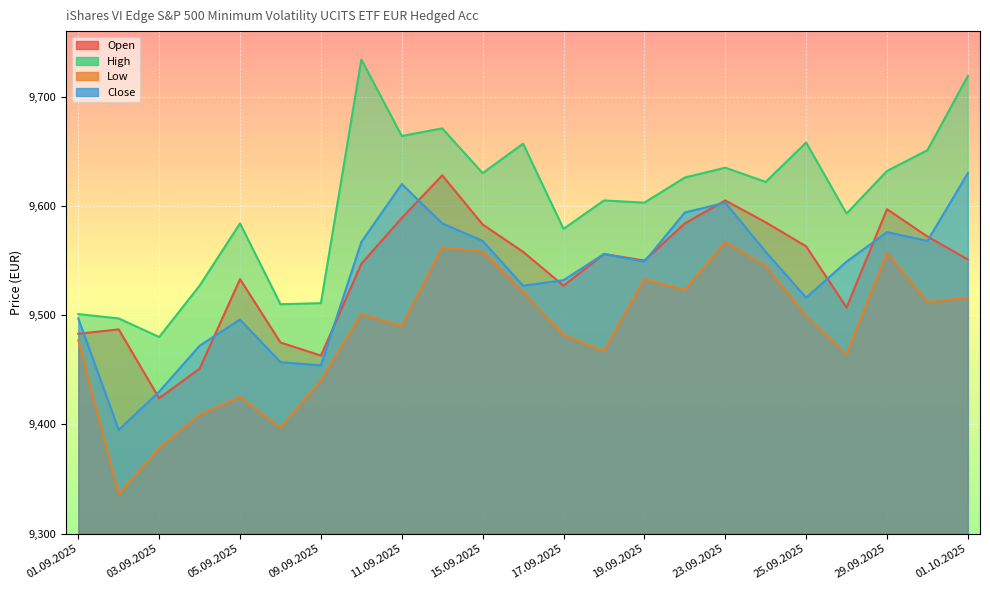

Where does the Open series first go above 9551?

11.09.2025